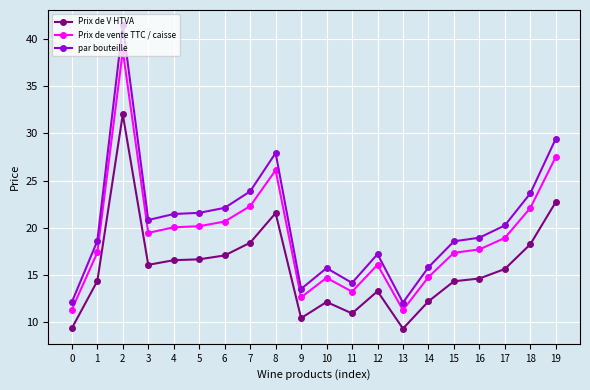

Which series has the widest spread of values?

par bouteille